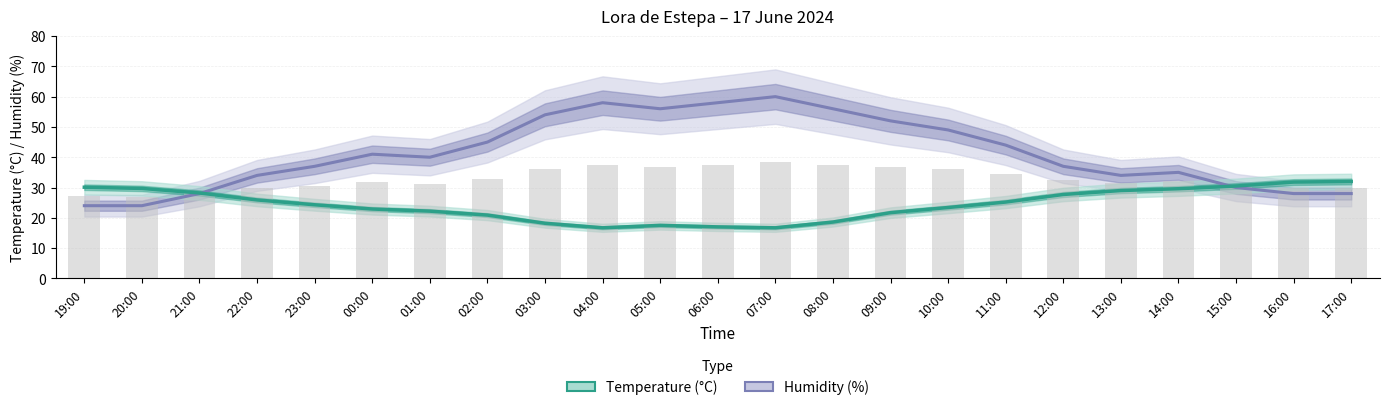

Which series has the largest range (max minus min)?

Humidity (%)